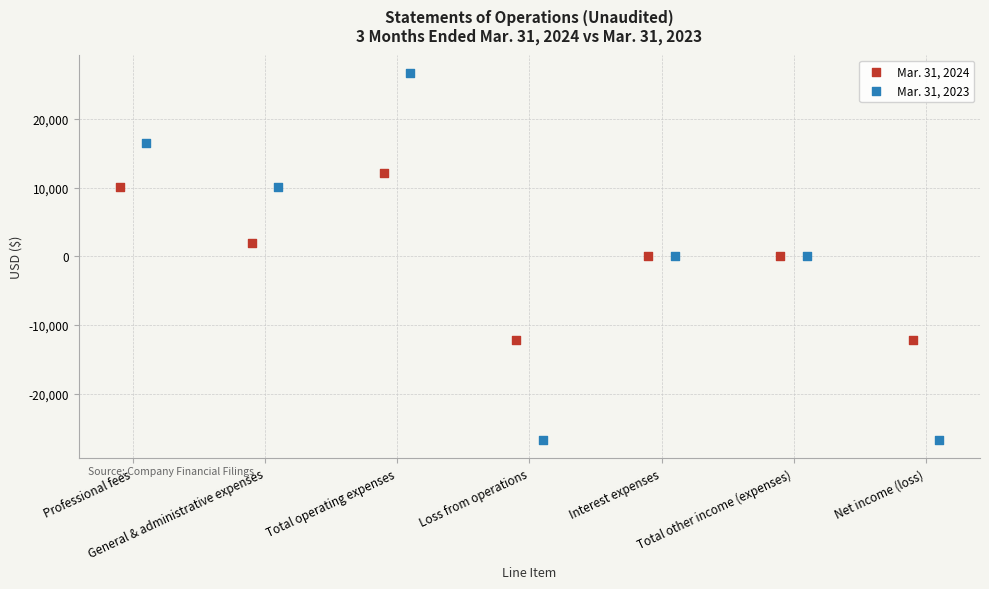

Which series contains the lowest Y value?

Mar. 31, 2023